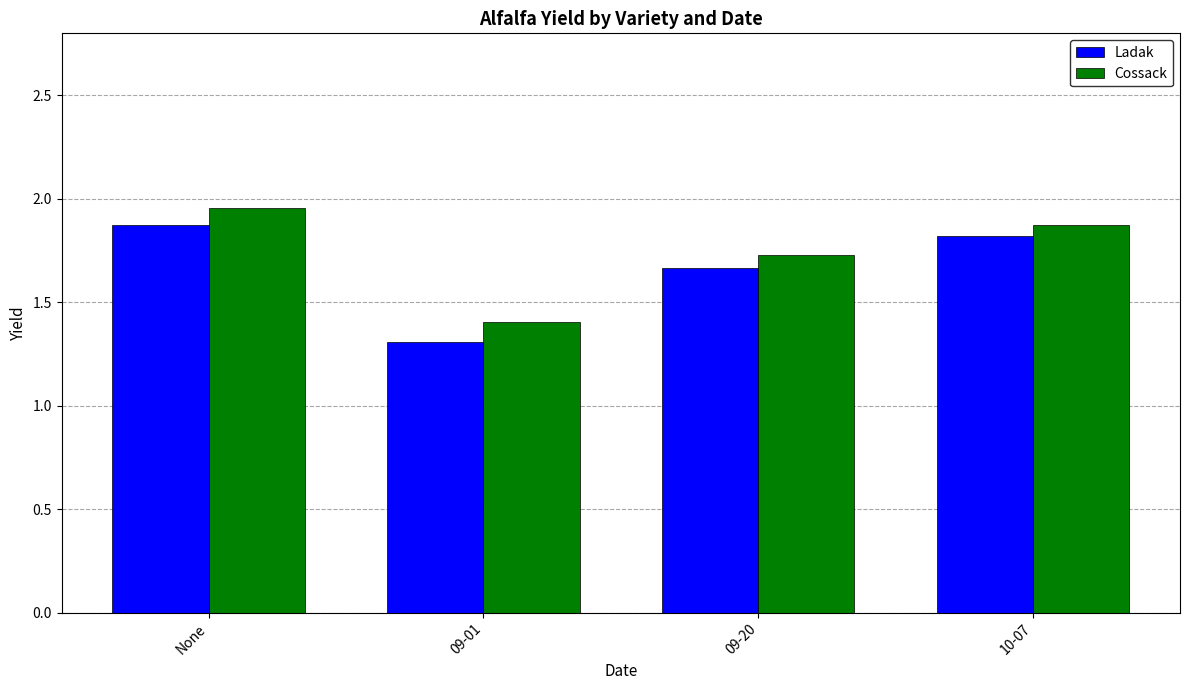

Which category has the highest value across all series?

None